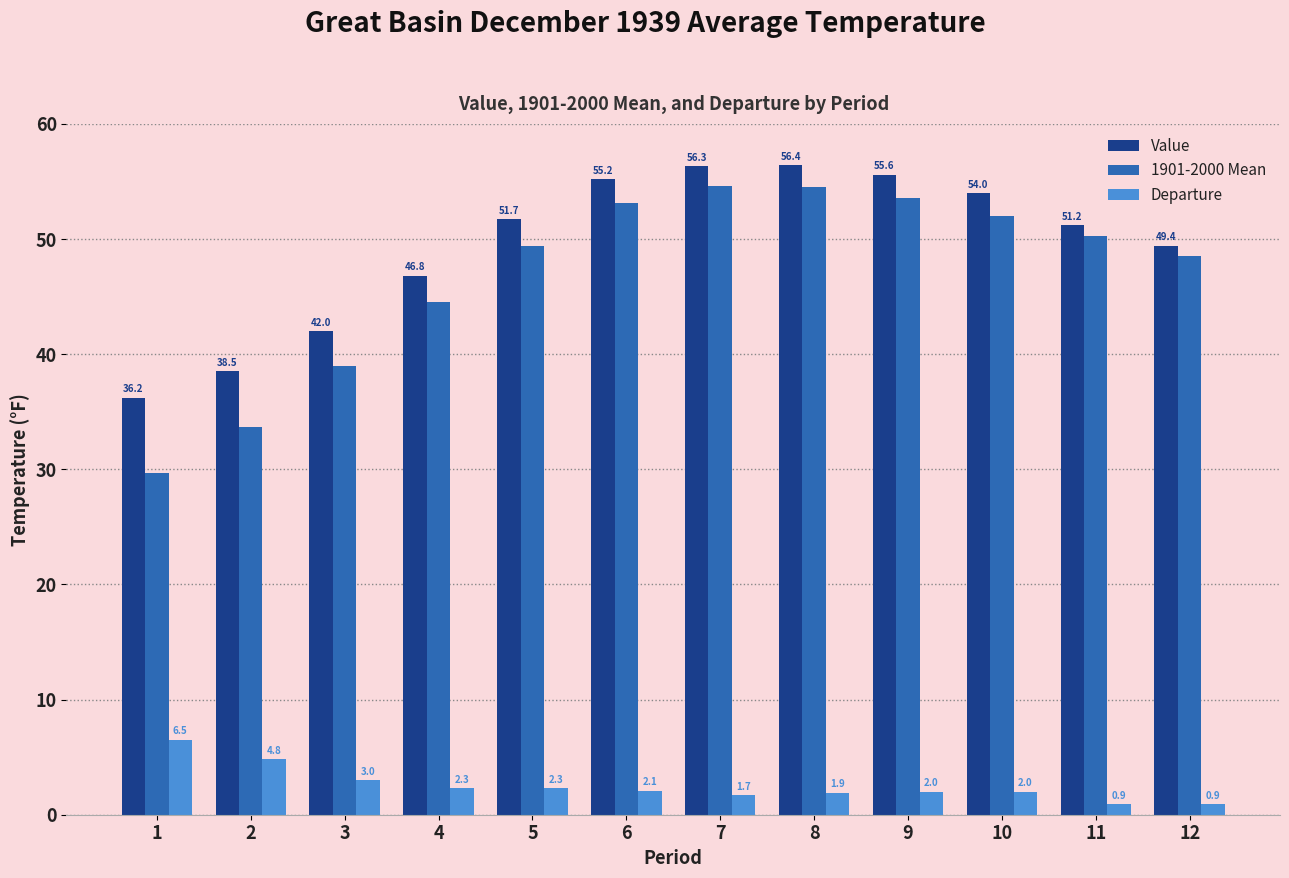

What is the difference between the maximum and minimum values in the 1901-2000 Mean series?

24.9